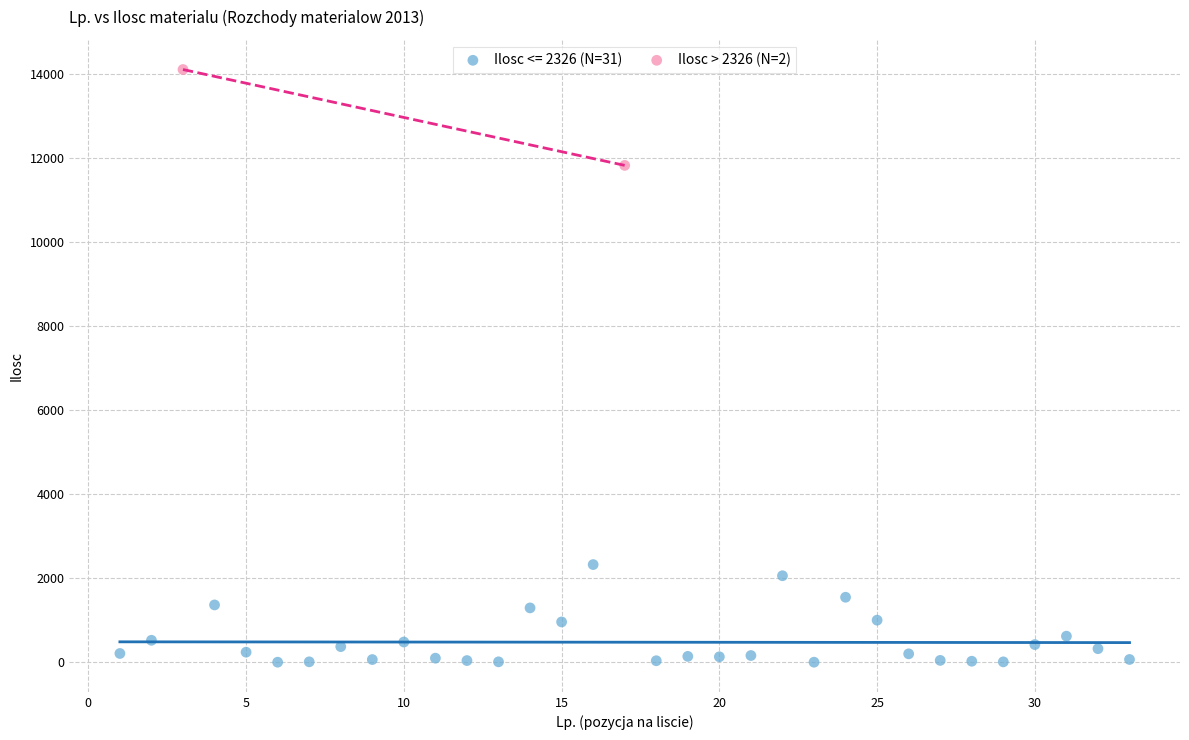

What are all the series names shown in the legend?

Ilosc <= 2326 (N=31), Ilosc > 2326 (N=2)